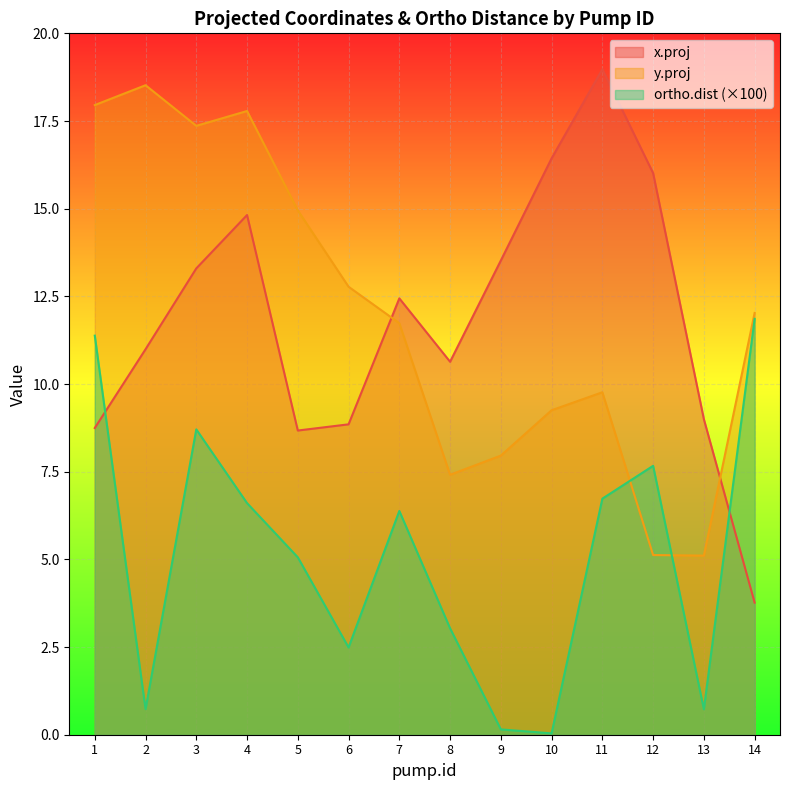

How many lines are shown in the chart?

3